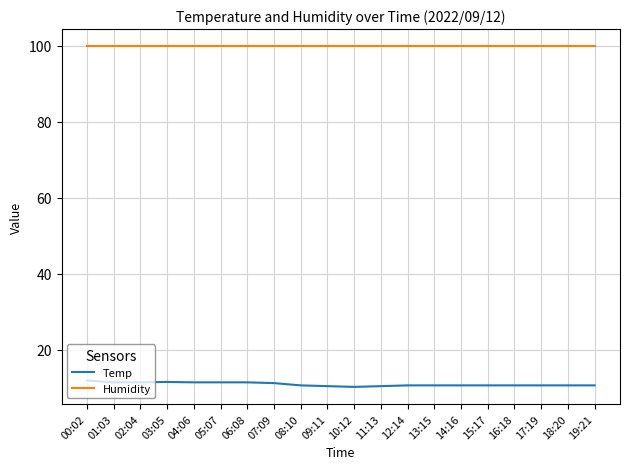

Is it true that Humidity equals 159.6 at 02:04?

False